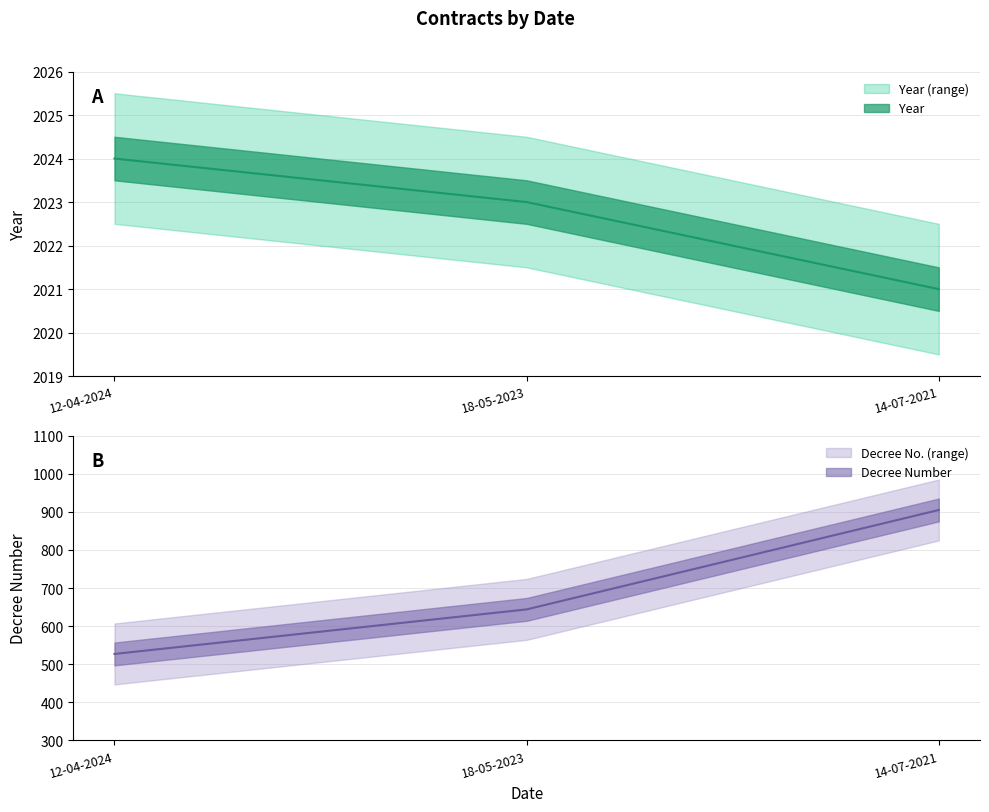

How many lines are shown in the chart?

2